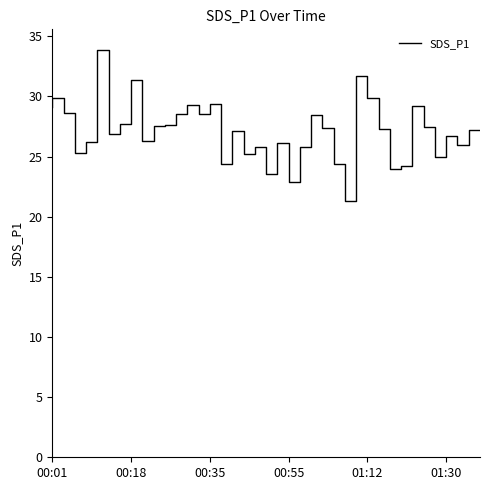

What position from the left is 15?

16